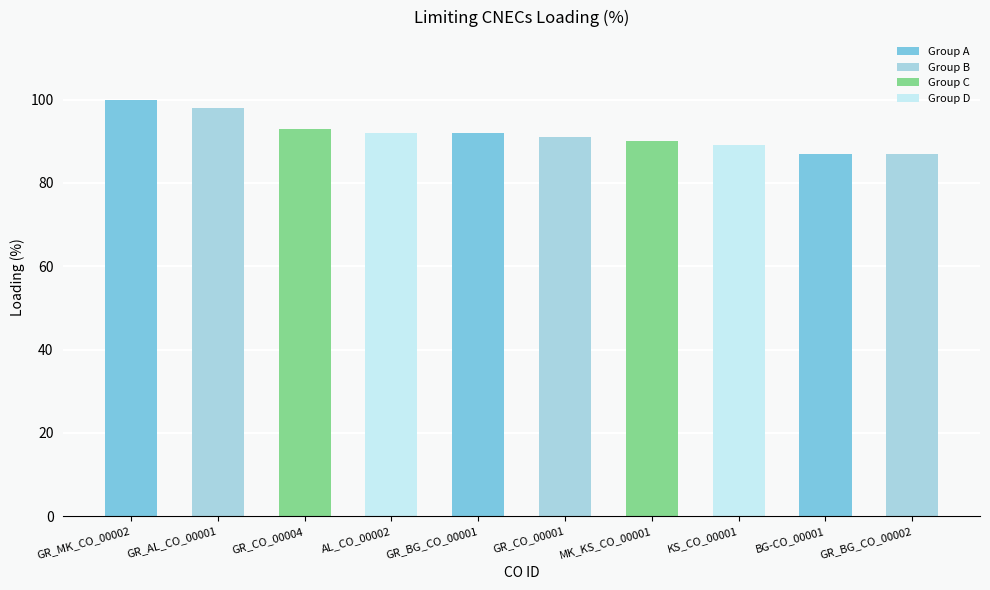

At which label is the value closest to 93?

GR_CO_00004